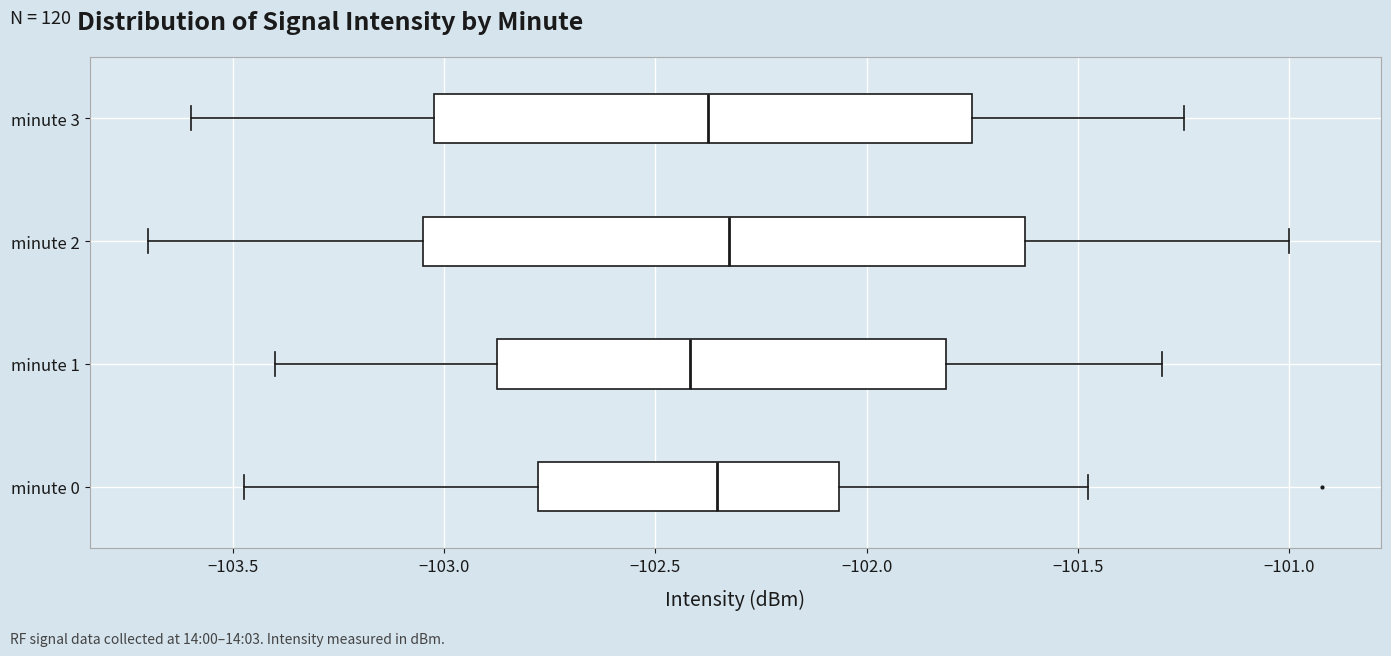

Reading bottom to top, transcribe this box plot: for each box, give where its median line is, the range the box spans, and where its two whiskers end, as read against the x-axis. The values are not printed on the chart, so give them approximately, as read against the axis.

minute 0: median -102.35, box -102.80 to -102.05, whiskers -103.45 to -101.50
minute 1: median -102.40, box -102.85 to -101.80, whiskers -103.40 to -101.30
minute 2: median -102.30, box -103.05 to -101.60, whiskers -103.70 to -101.00
minute 3: median -102.35, box -103.00 to -101.75, whiskers -103.60 to -101.25